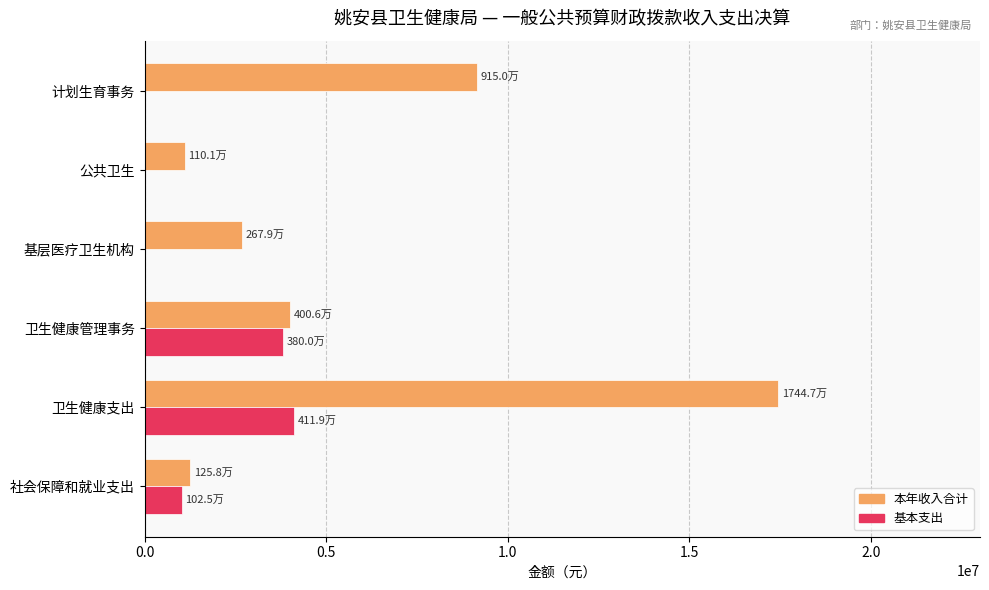

What is the sum of all 基本支出 values?

8944632.1